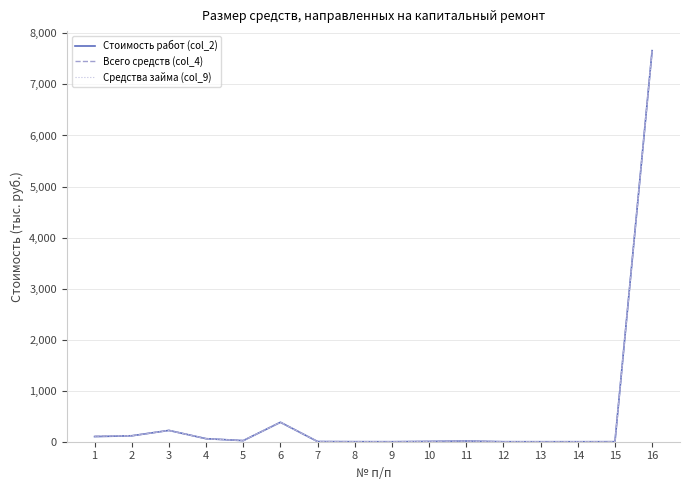

Is this an area chart (filled region under the line)?

No